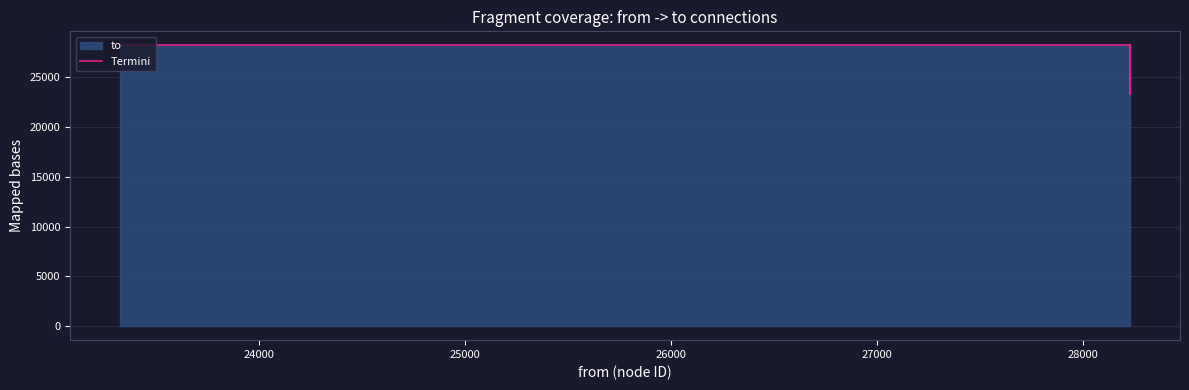

Read the value at 24000, to the nearest 100.

28200